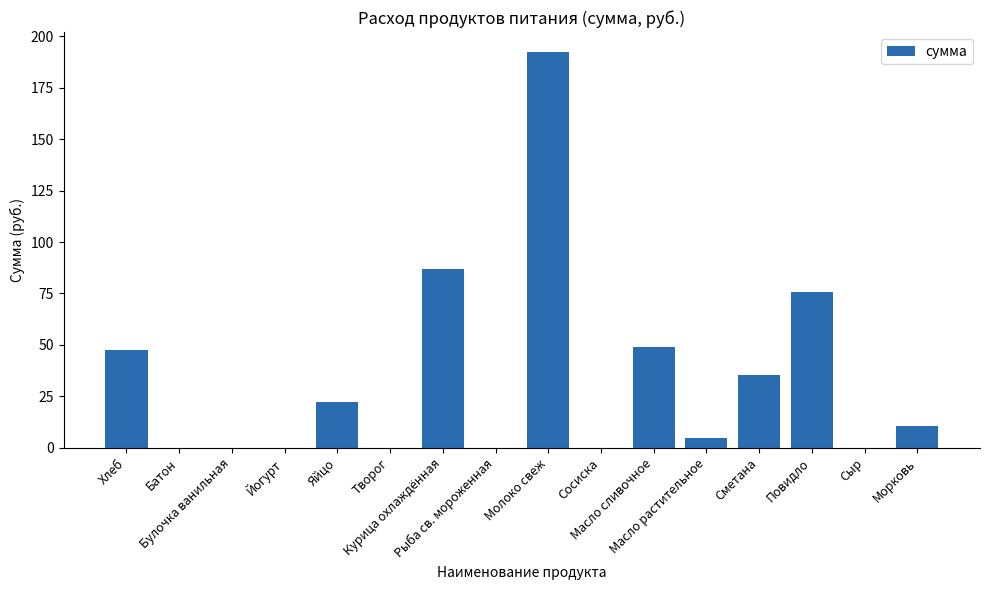

The value at Курица охлаждённая is 86.9. True or false?

True